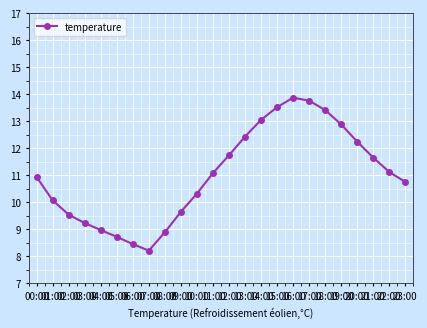

True or false: there are more than 0 points higher than both neighbors.

True